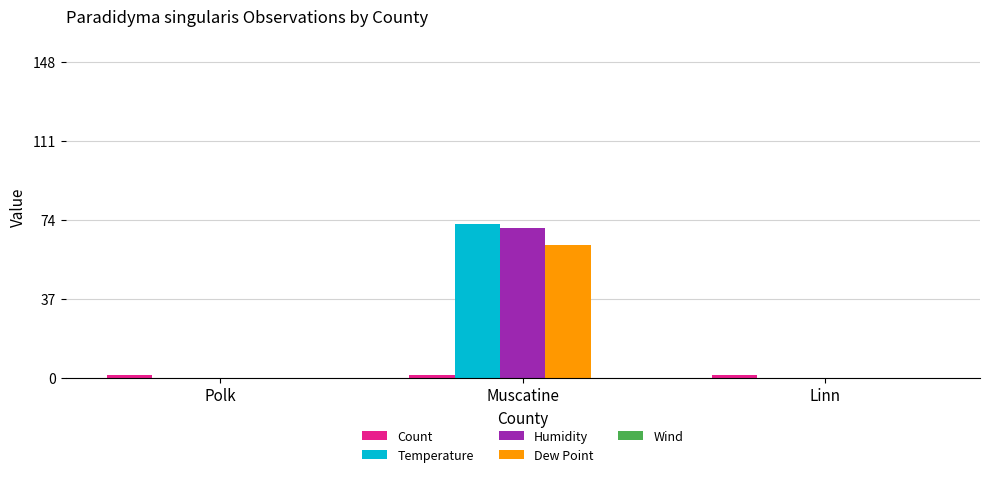

What is the total value across all series at Polk?

1